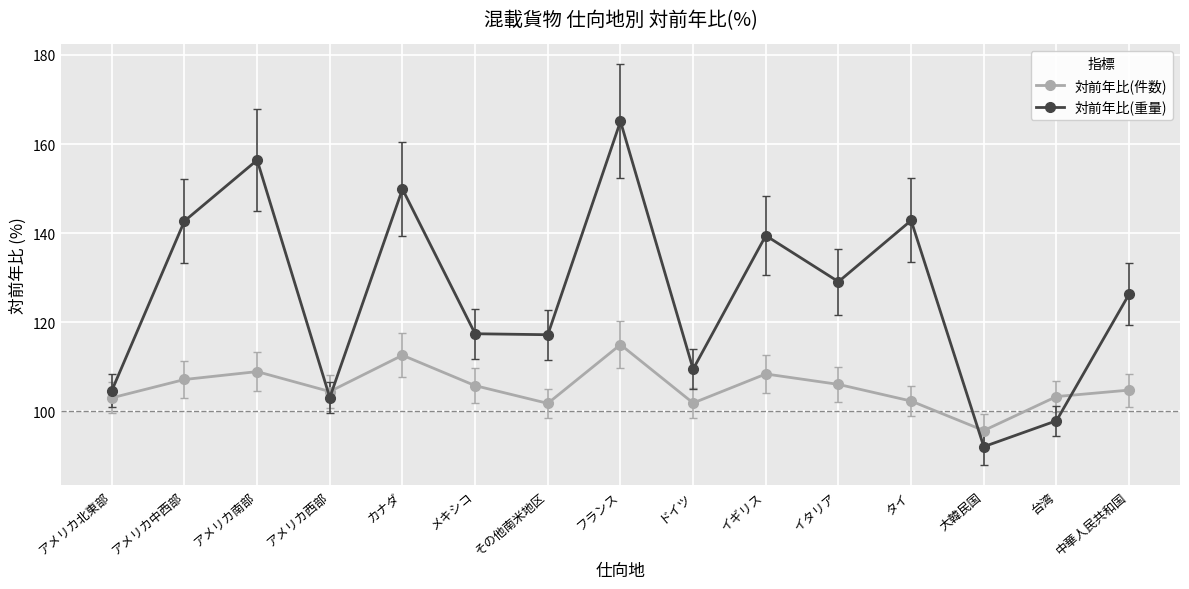

Does the chart have visible grid lines?

Yes